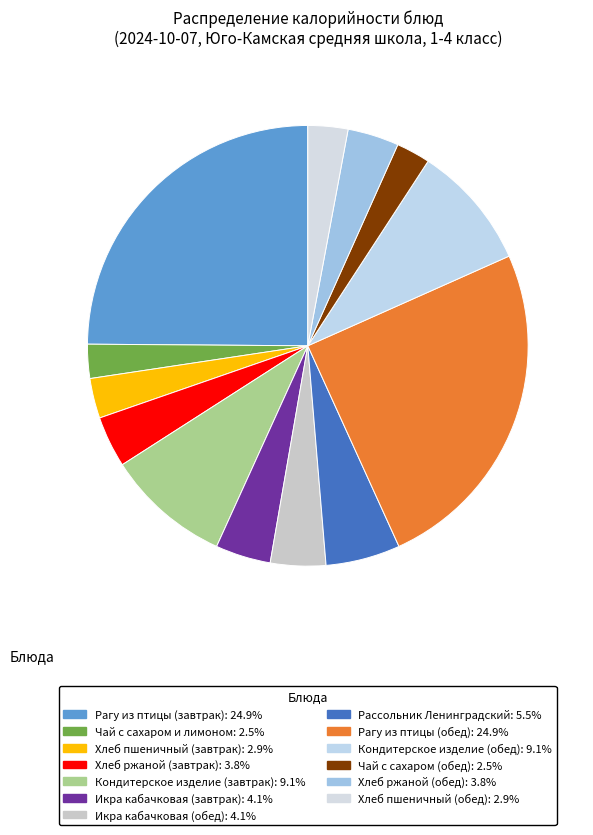

How many segments does this pie chart have?

13